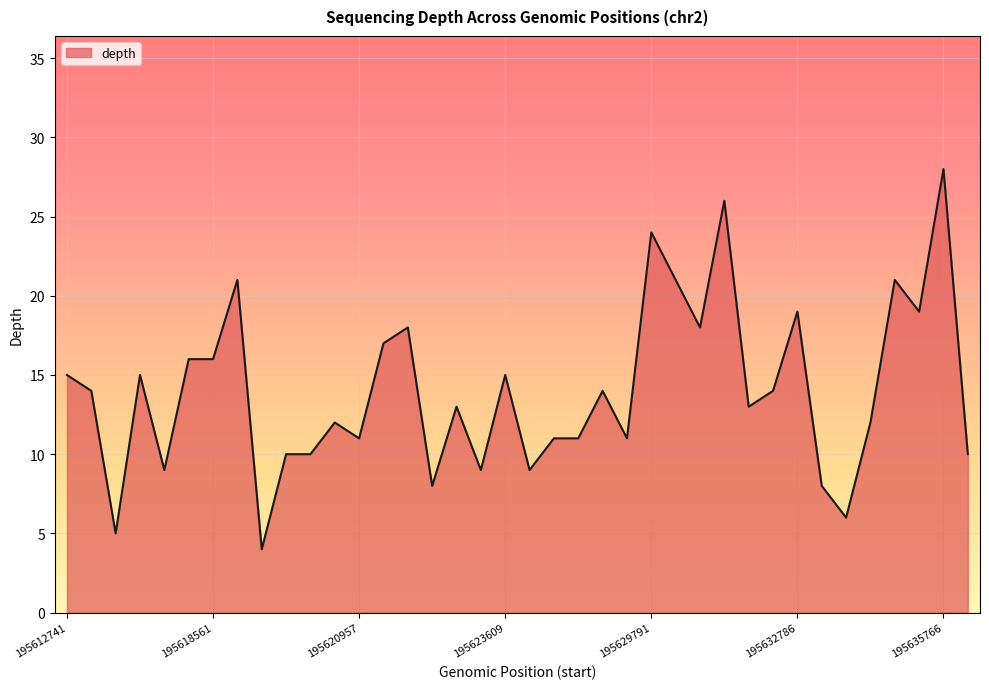

What is the maximum value shown in the chart?

28